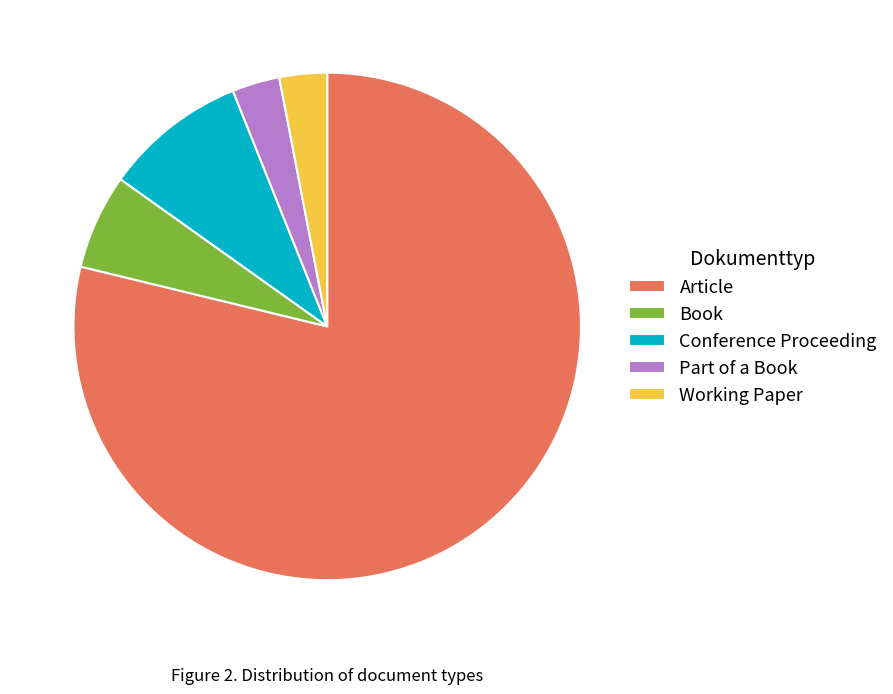

How many slices are in this pie chart?

5